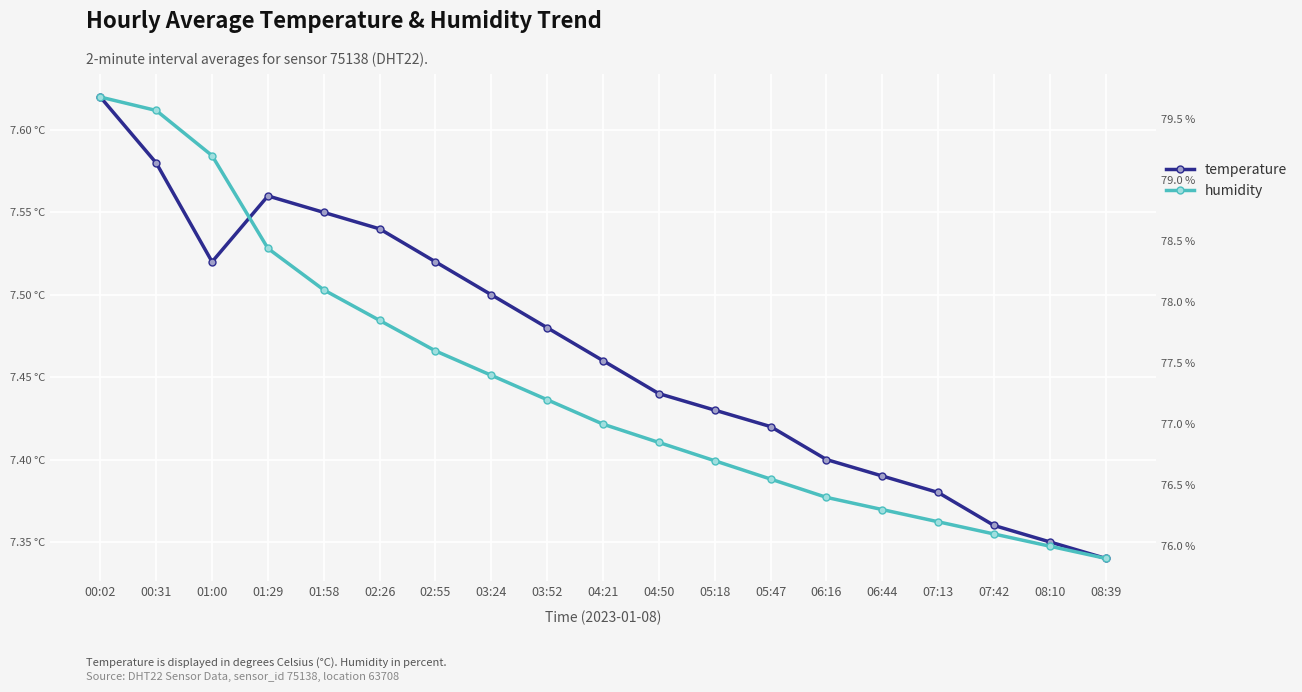

What is the total value across all series at 00:31?

87.1